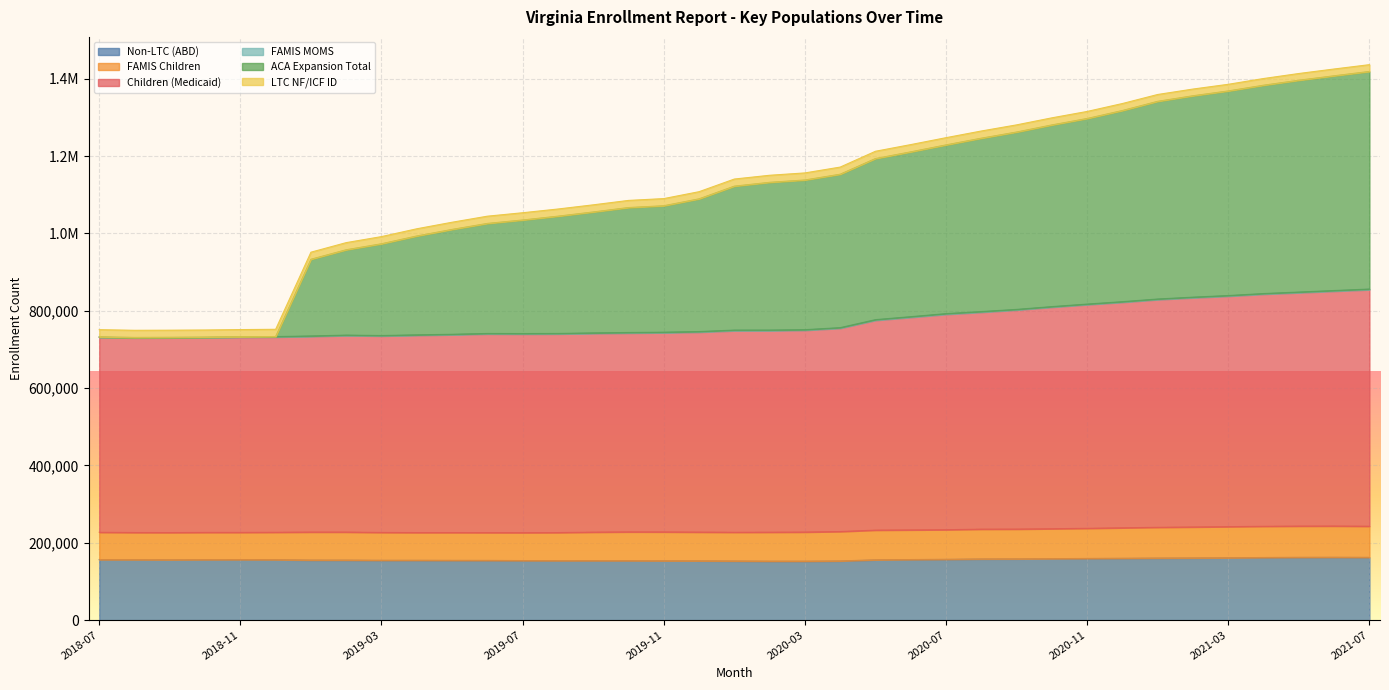

What is the difference between the highest and lowest values at 2021-01?

1198895